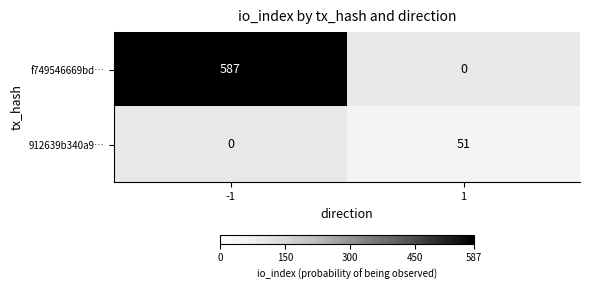

At 1, list the series in order from smallest to largest.

f749546669bd…, 912639b340a9…